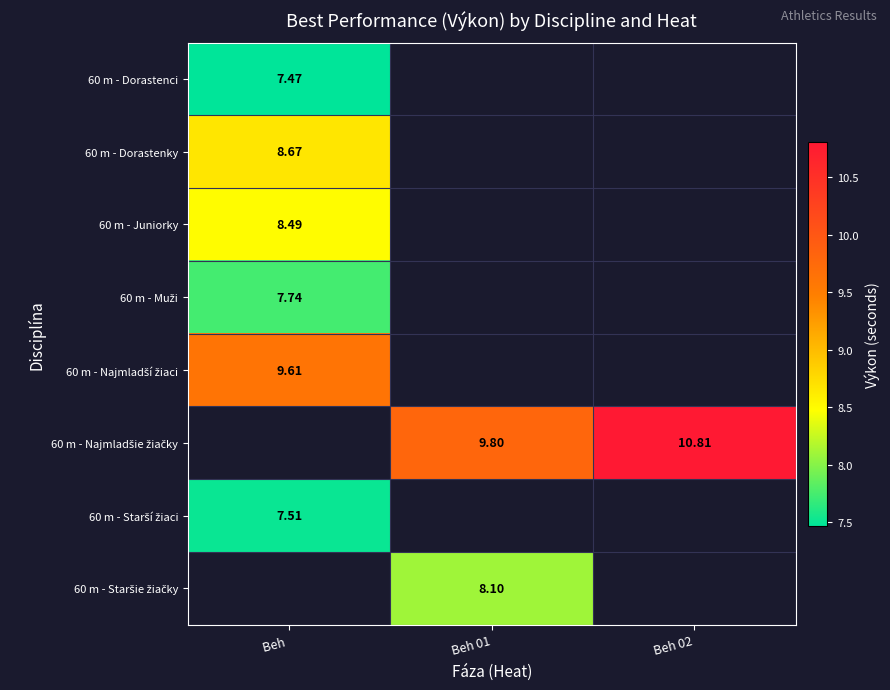

Rank the series by their maximum value, from lowest to highest.

60 m - Dorastenci, 60 m - Starší žiaci, 60 m - Muži, 60 m - Juniorky, 60 m - Dorastenky, 60 m - Najmladší žiaci, 60 m - Najmladšie žiačky, 60 m - Staršie žiačky